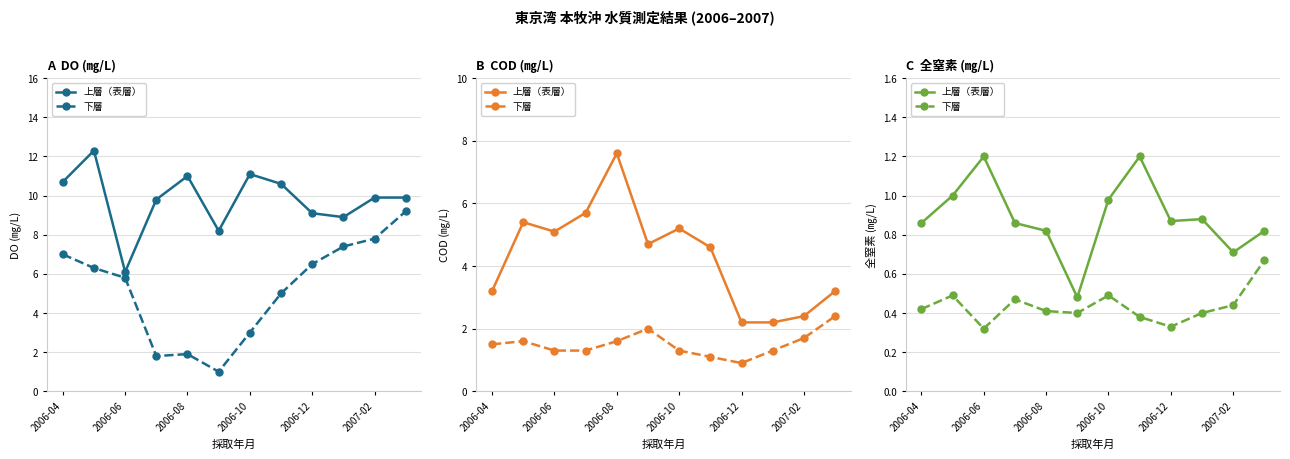

Is the value of 下層 at 9 greater than the value of 上層（表層） at 2006-10?

No